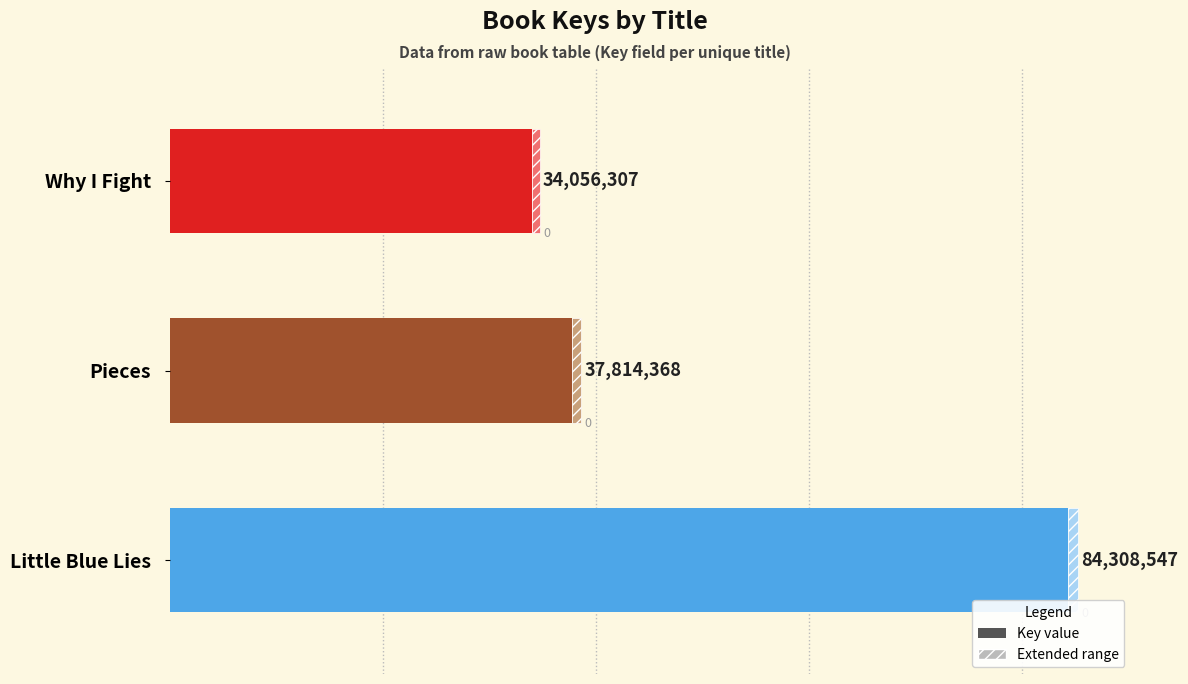

Are the bars grouped side by side (vs. stacked)?

No